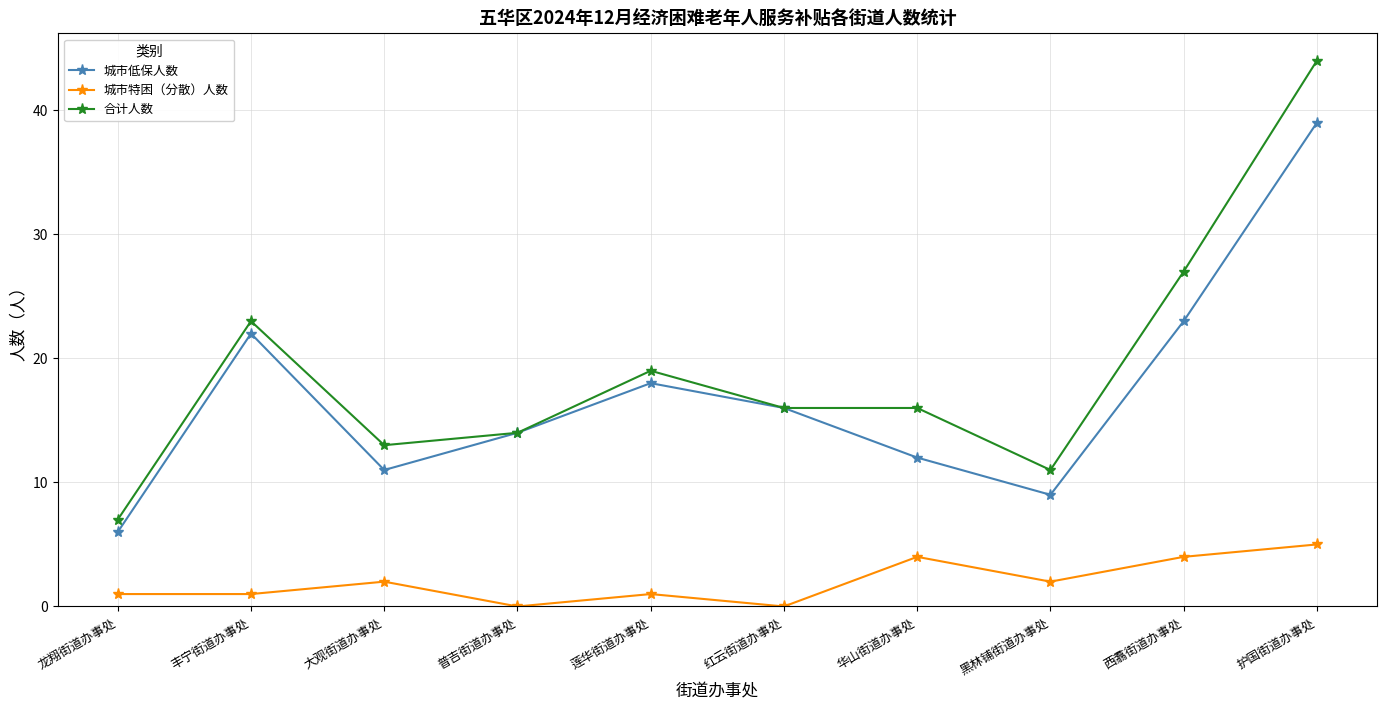

At which label does 城市特困（分散）人数 reach its peak?

护国街道办事处